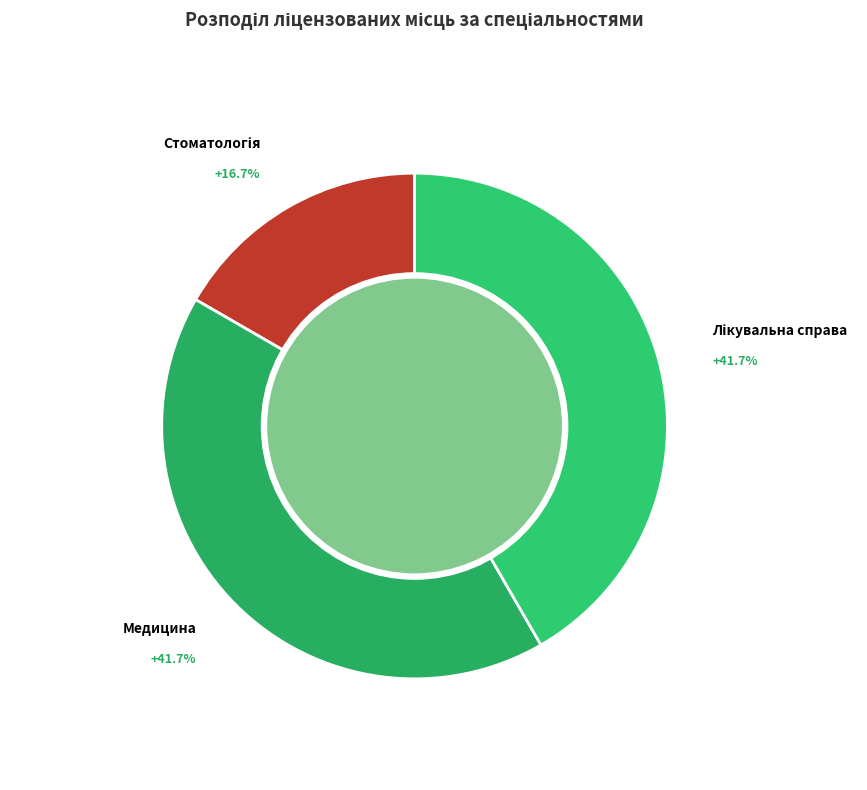

How many segments does this pie chart have?

3